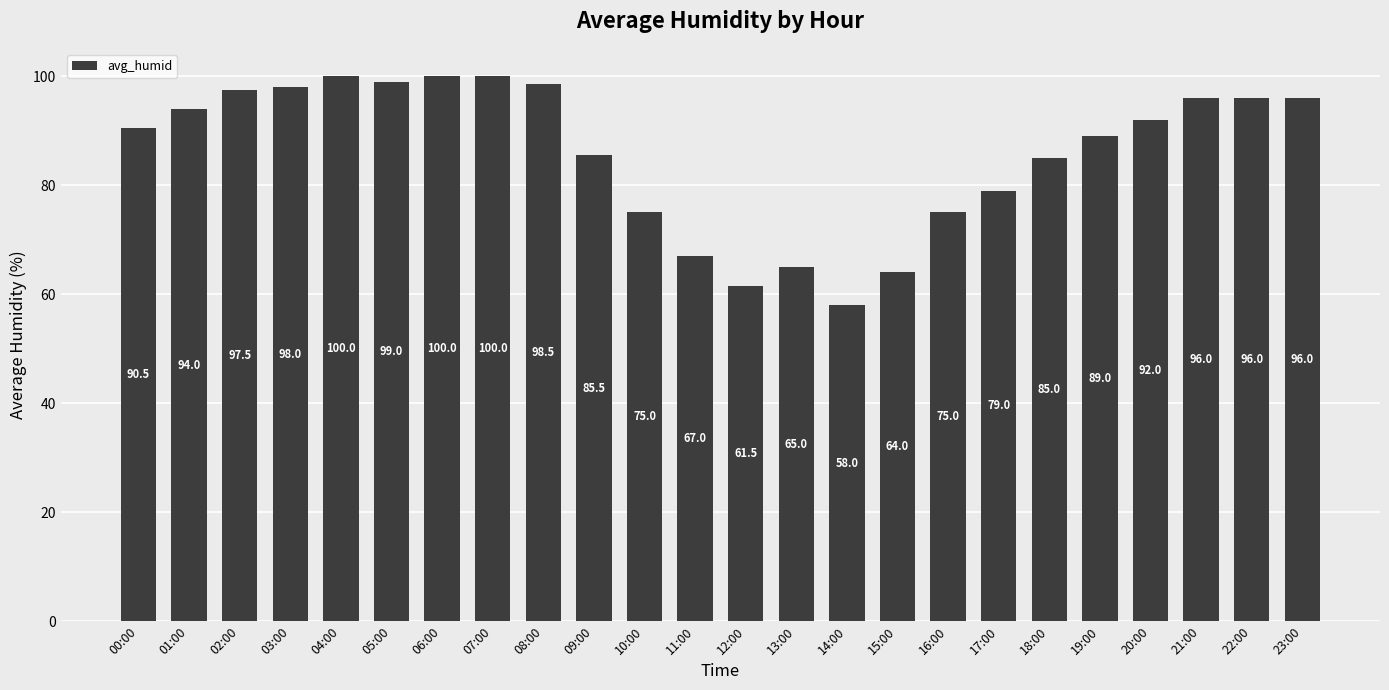

The value at 12:00 is 83.5. True or false?

False